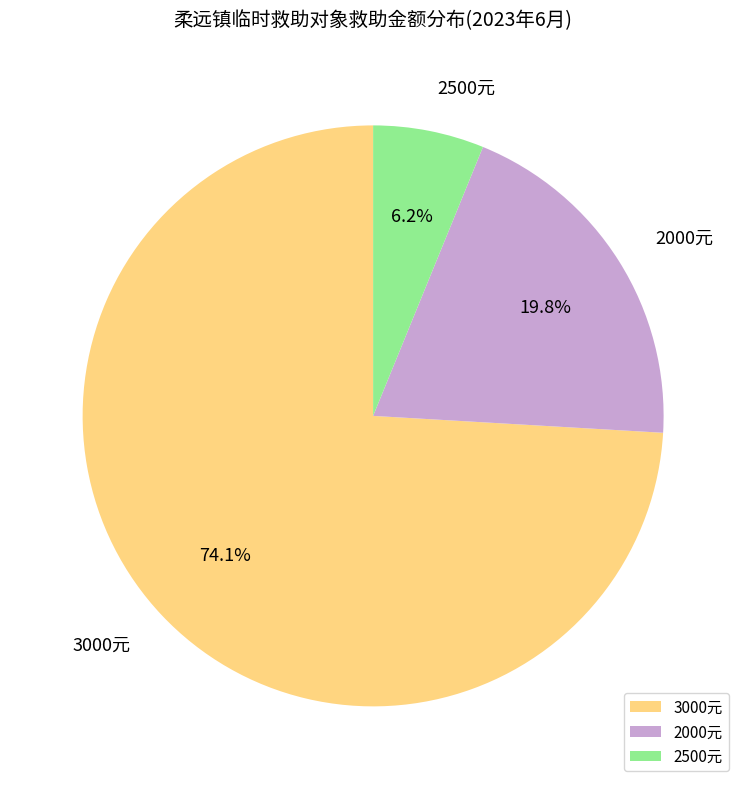

What is the ratio of the value at 2000元 to the value at 3000元?

0.3